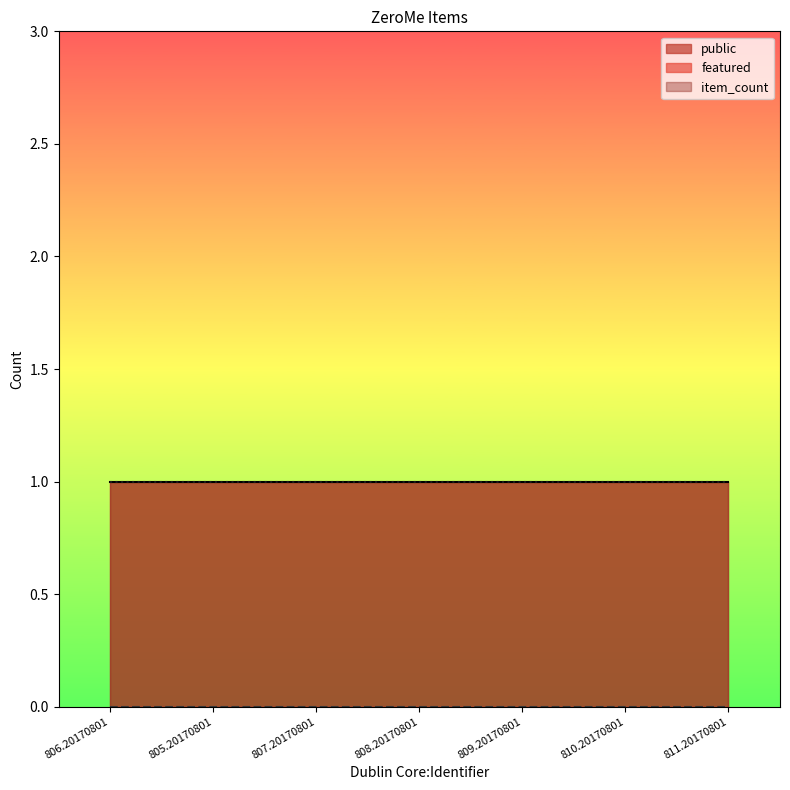

Reading left to right, extract all data points from this chart.

public: 1	1	1	1	1	1	1
featured: 0	0	0	0	0	0	0
item_count: 1	1	1	1	1	1	1